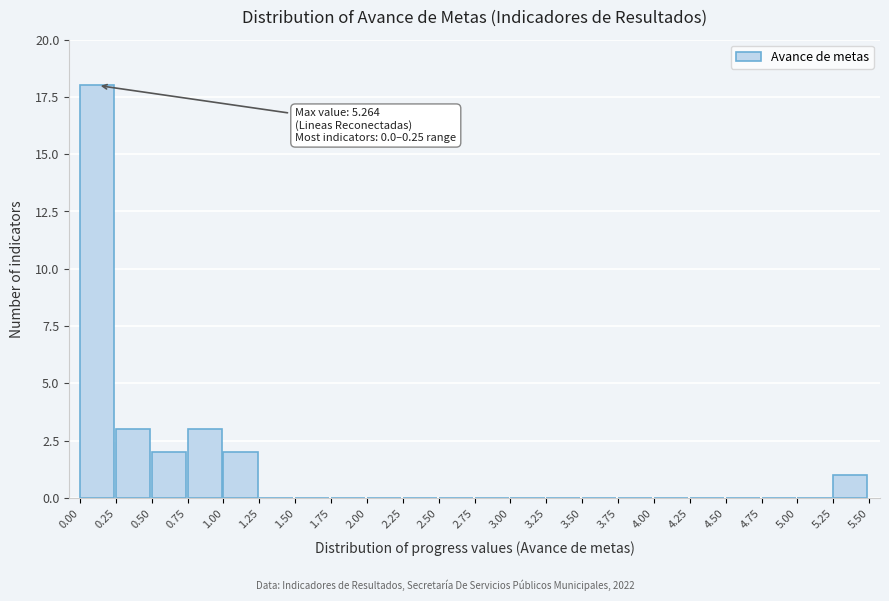

Over which range of the x-axis is the bar tallest?

0.00 to 0.25